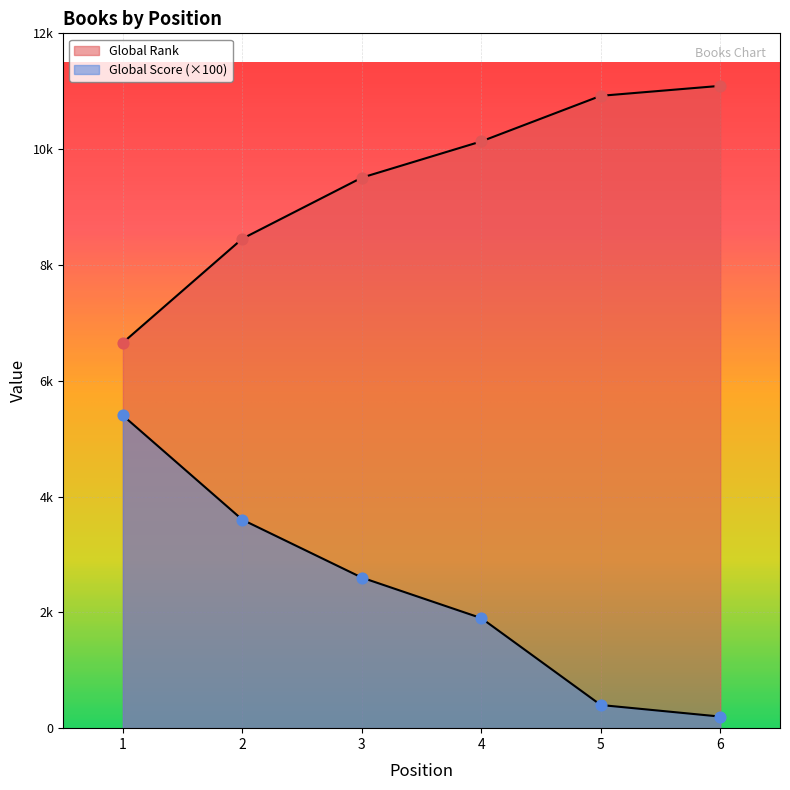

Which series has the widest spread of Y values?

Global Score